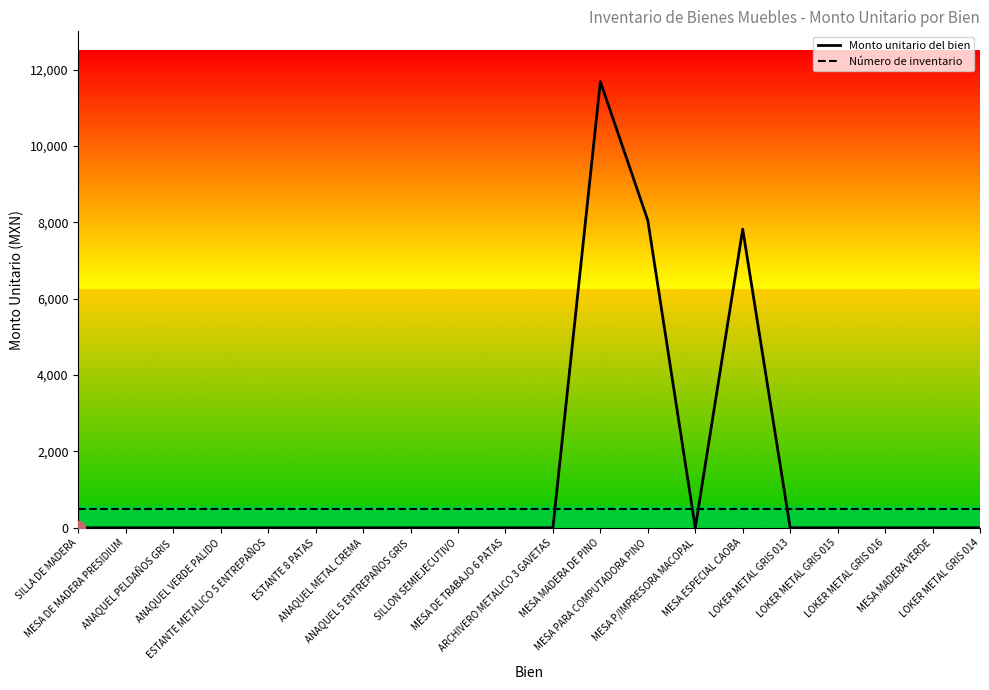

What is the maximum value shown in the chart?

11684